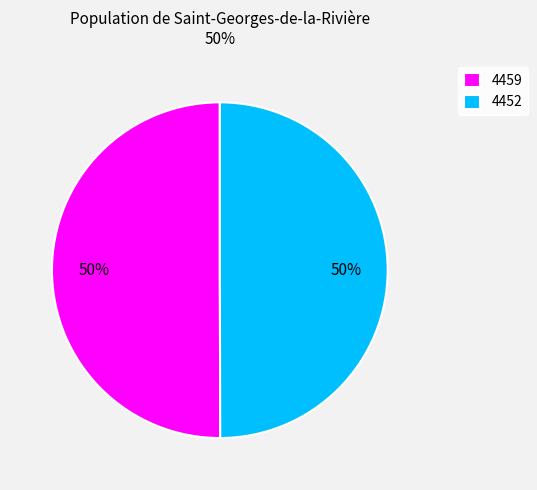

Is the sum of 4459 and 4452 greater than half?

Yes